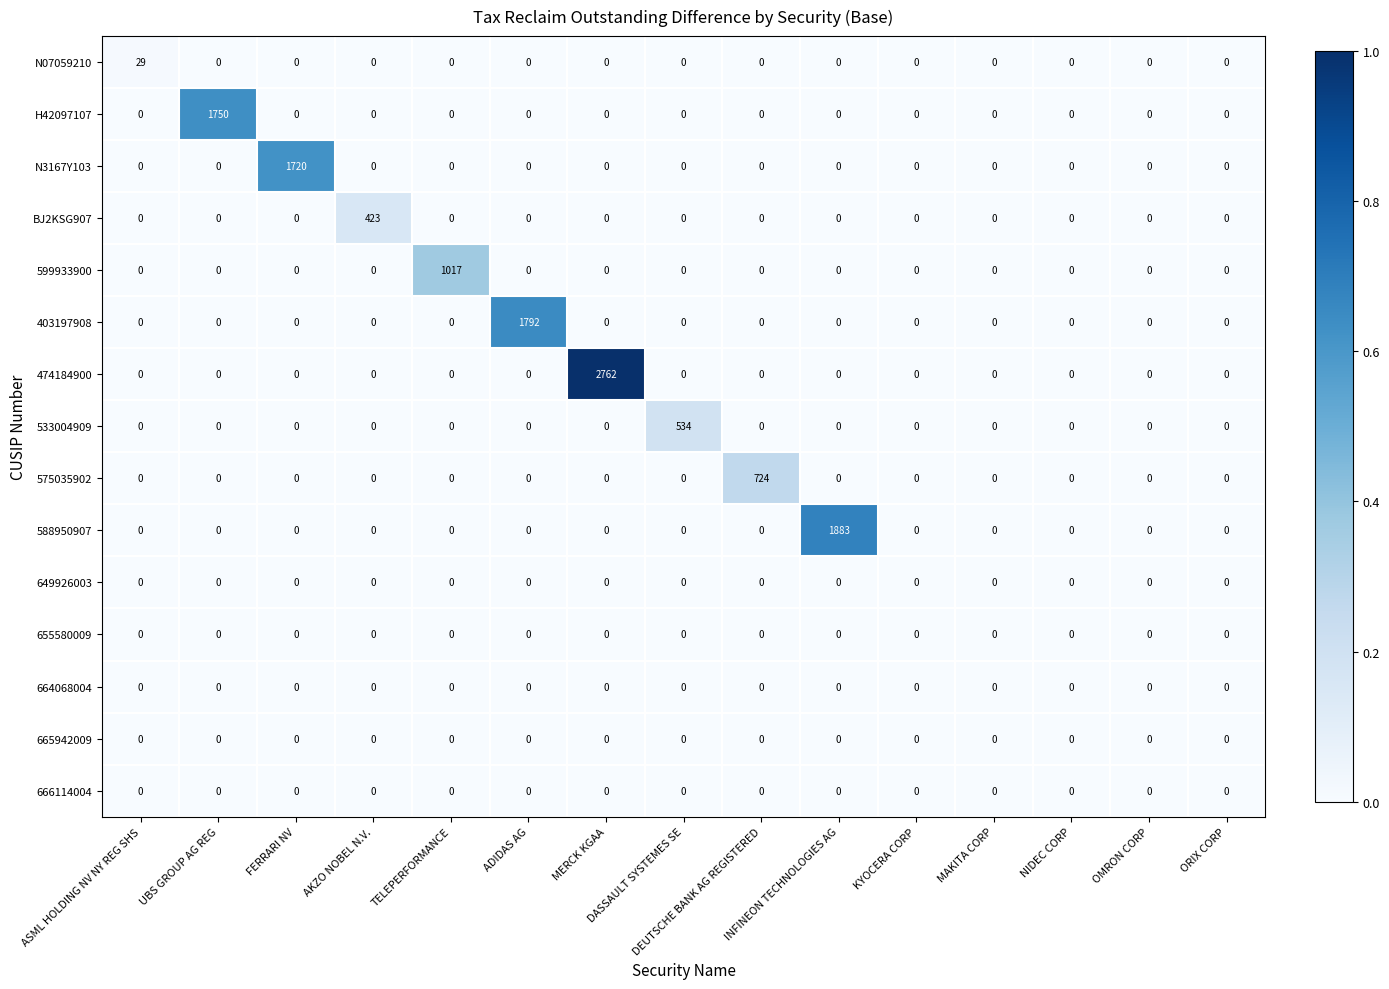

What is the difference between the maximum and minimum values in the BJ2KSG907 series?

423